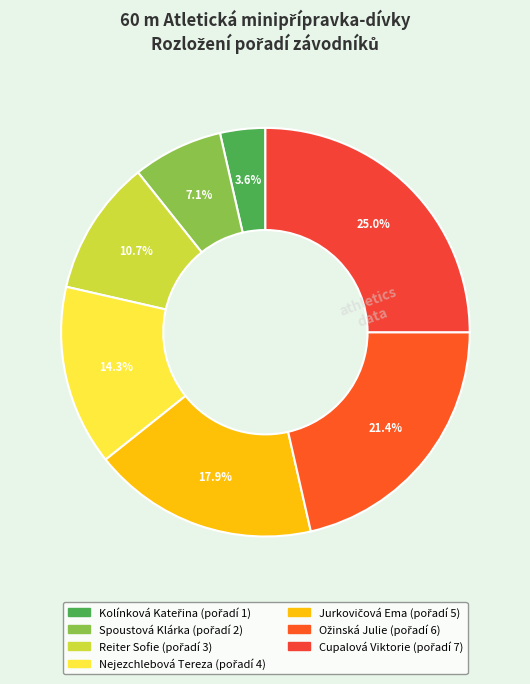

The Ožinská Julie slice represents 36% of the pie. True or false?

False